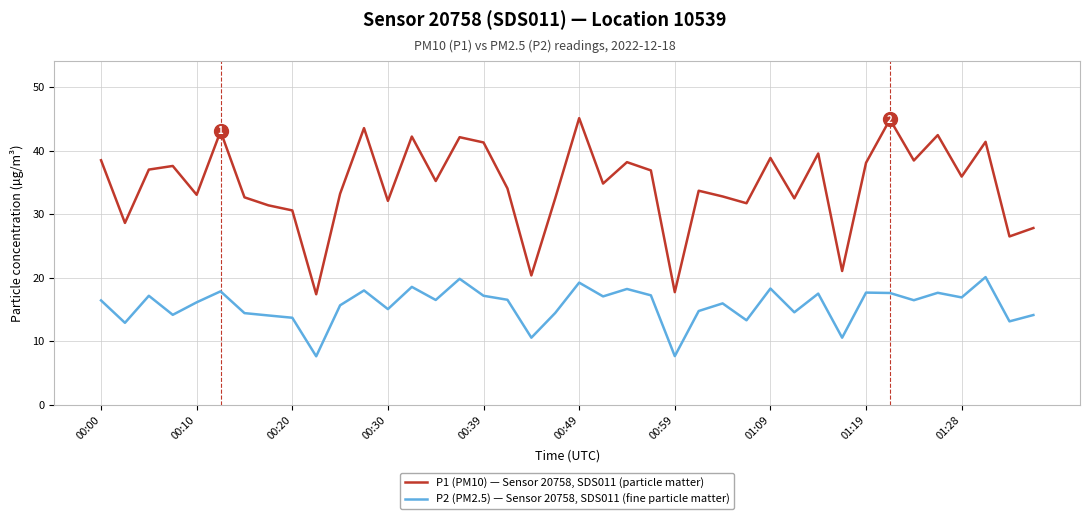

Which series has the largest total across all categories?

P1 (PM10) — Sensor 20758, SDS011 (particle matter)